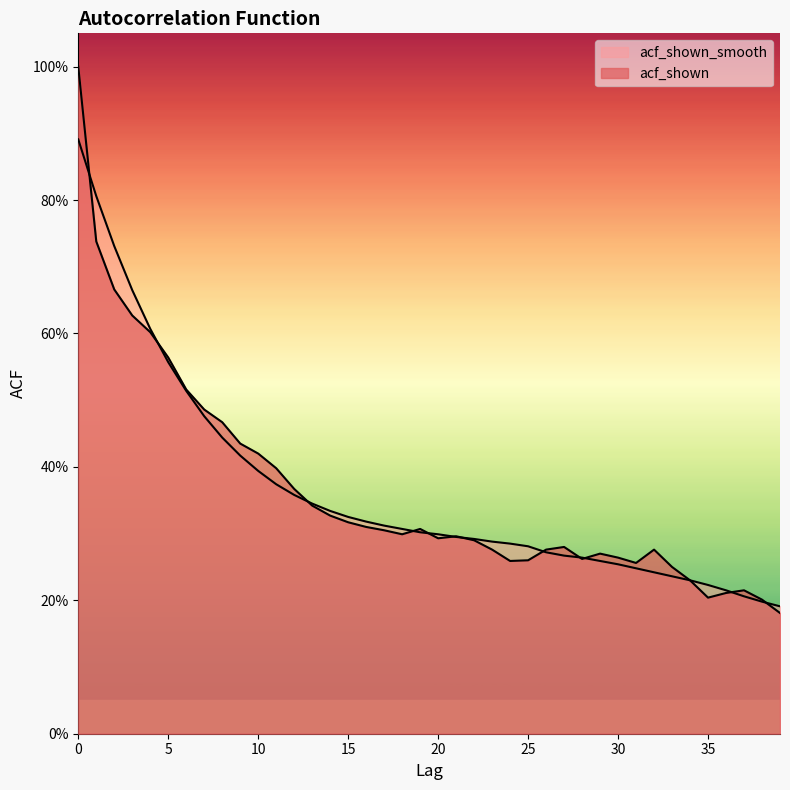

What value does the acf_shown series have at 11?

0.4